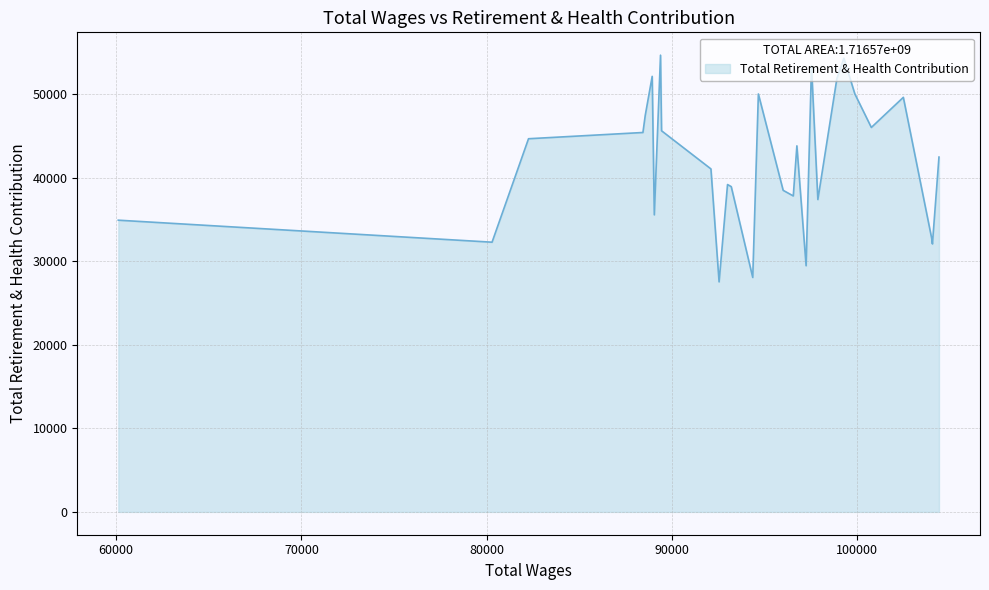

Approximately how many times larger is the value at 94658 compared to 80286?

1.5